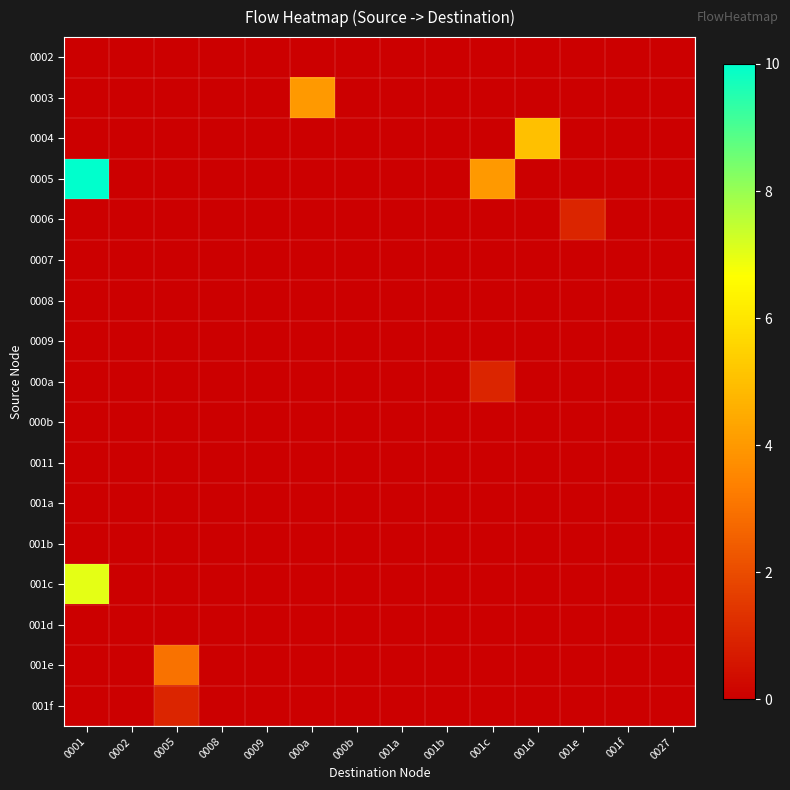

What is the total value across all series at 0005?

-2.5